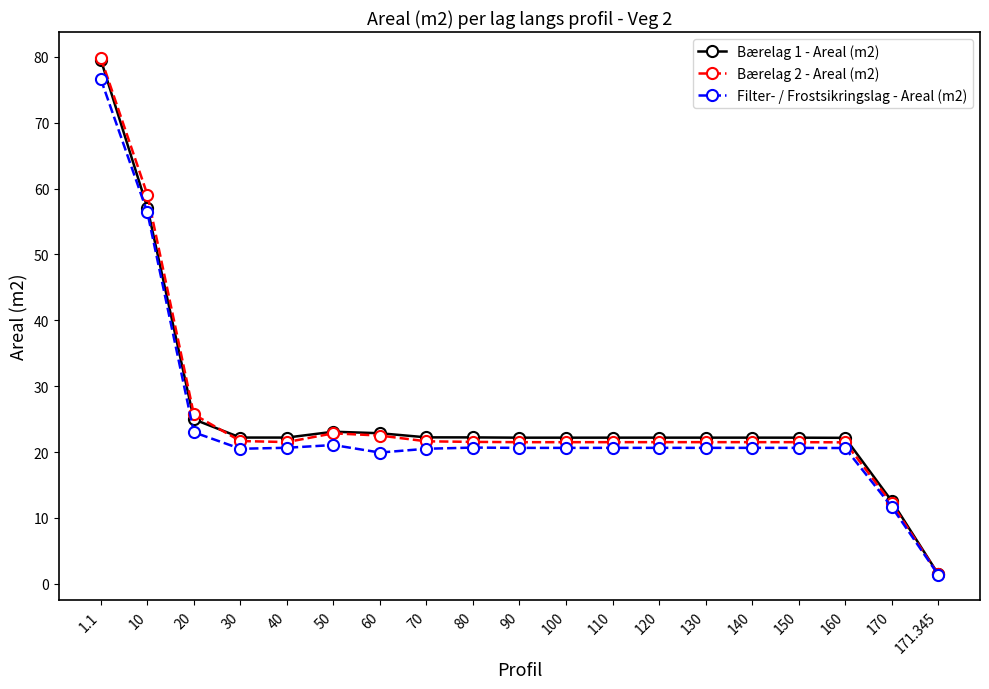

What is the sum of all Filter- / Frostsikringslag - Areal (m2) values?

457.4